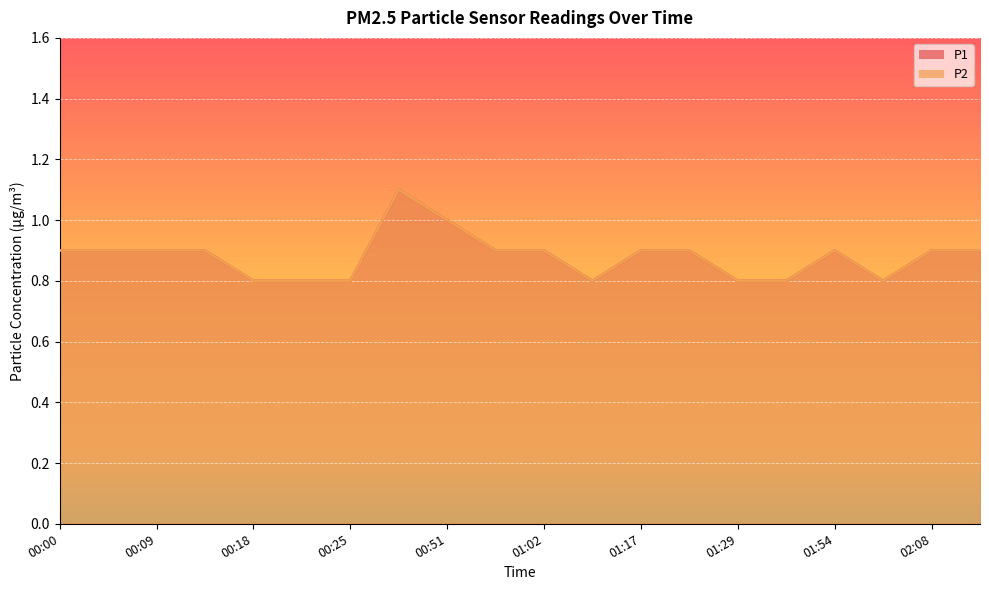

The value of P2 at 00:09 is 0.3. True or false?

False